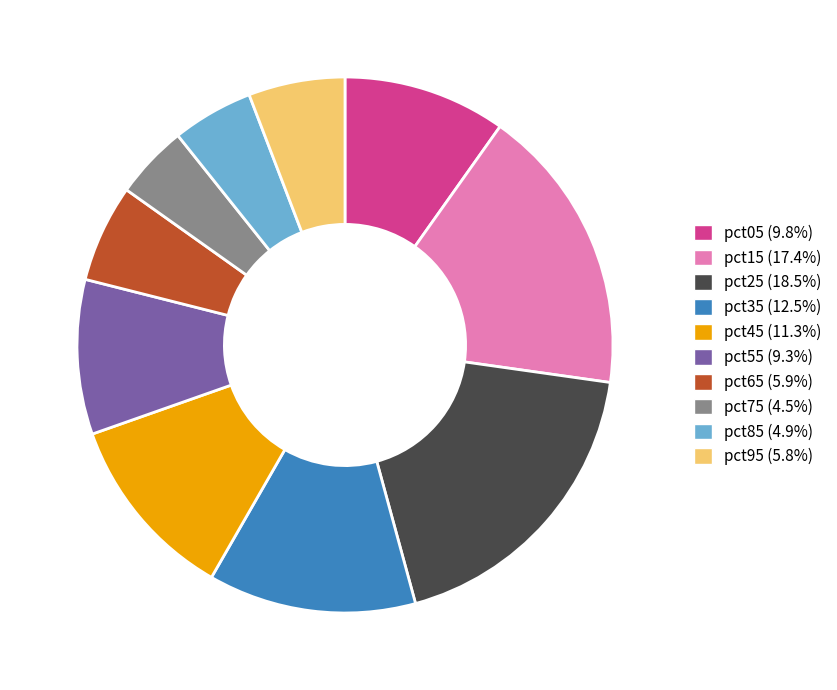

Which slice is the largest?

pct25